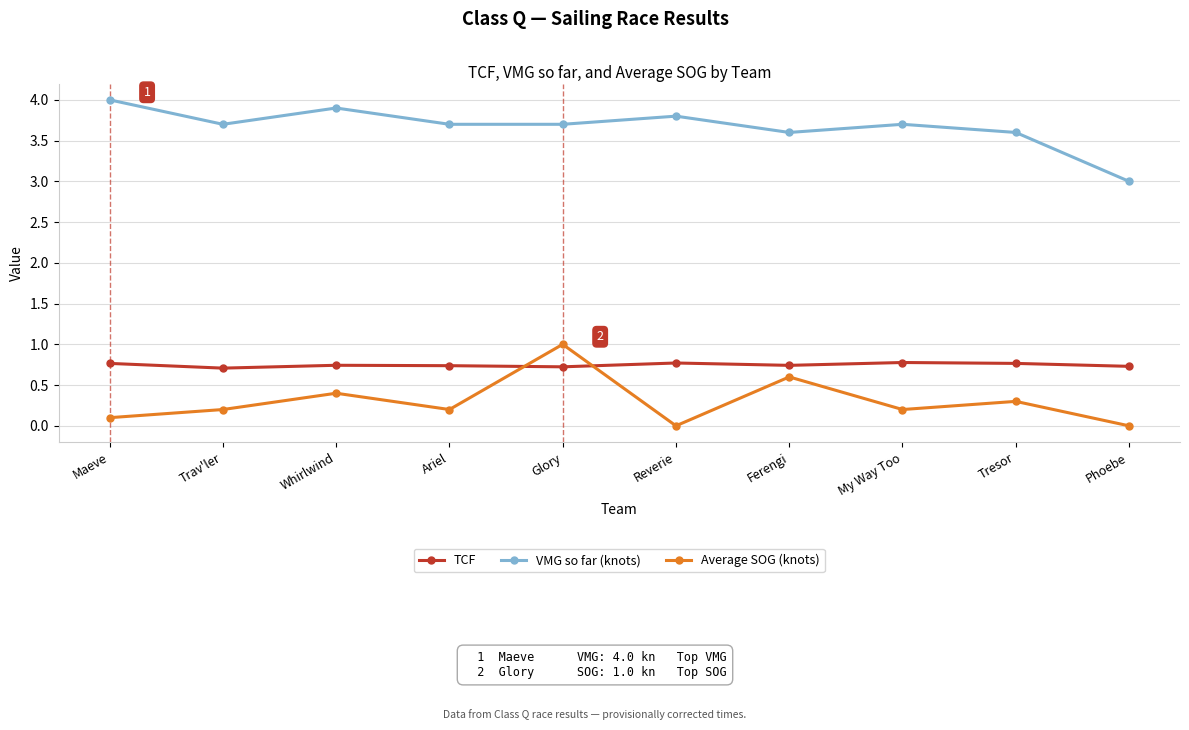

Which category has the highest value in the VMG so far (knots) series?

Maeve